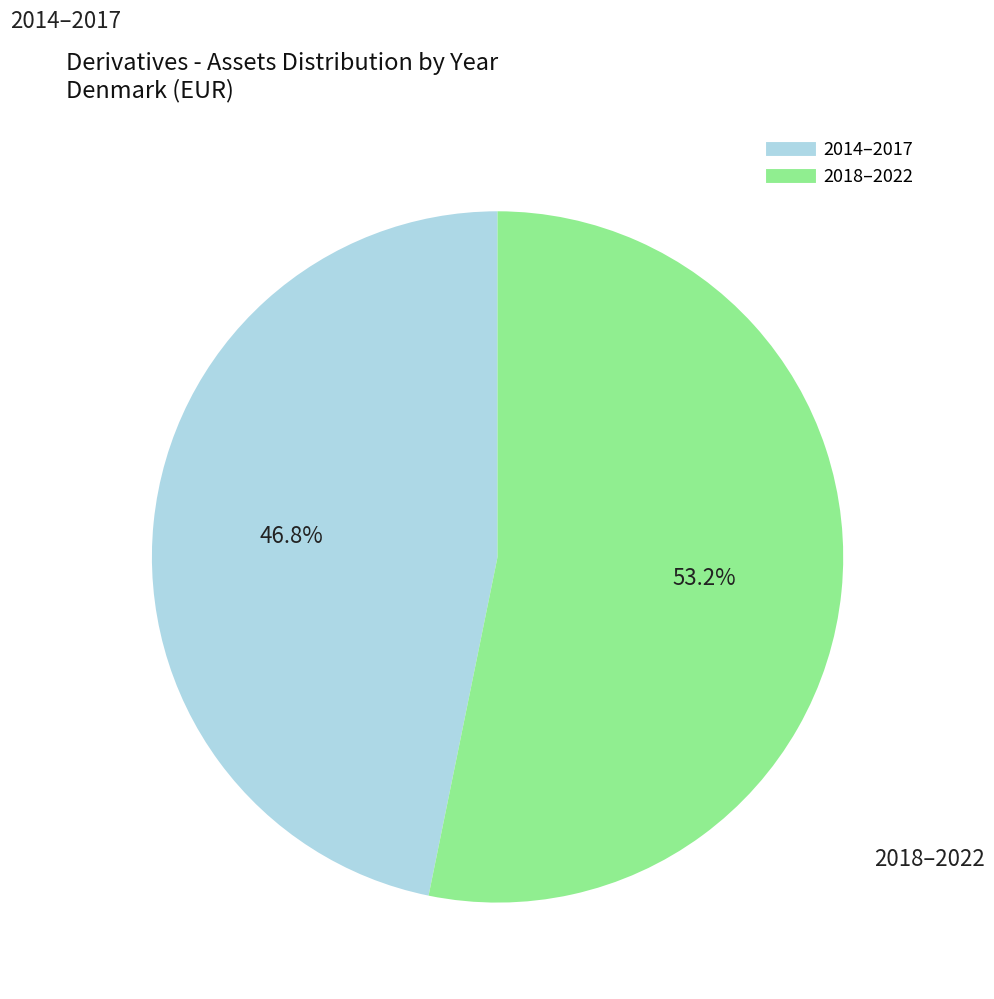

Does any single category account for the majority?

Yes